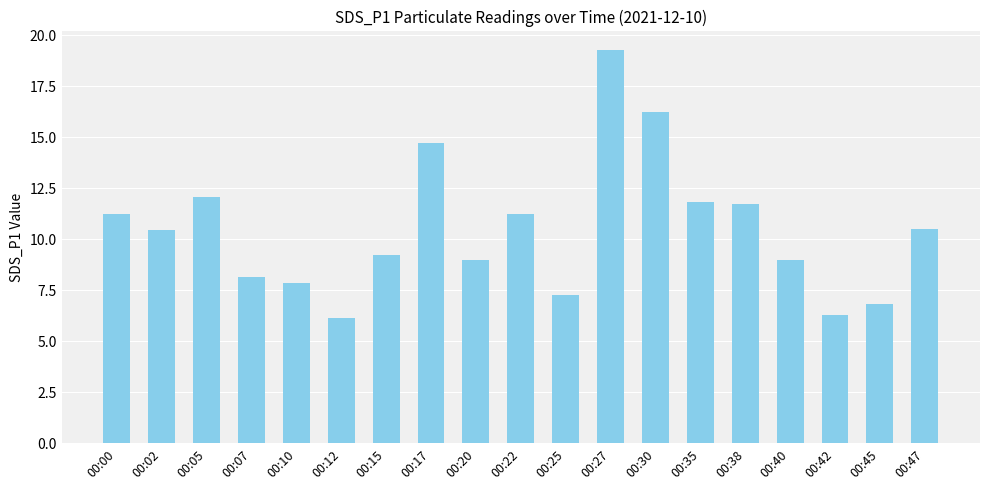

Where does the data first go above 10?

00:00